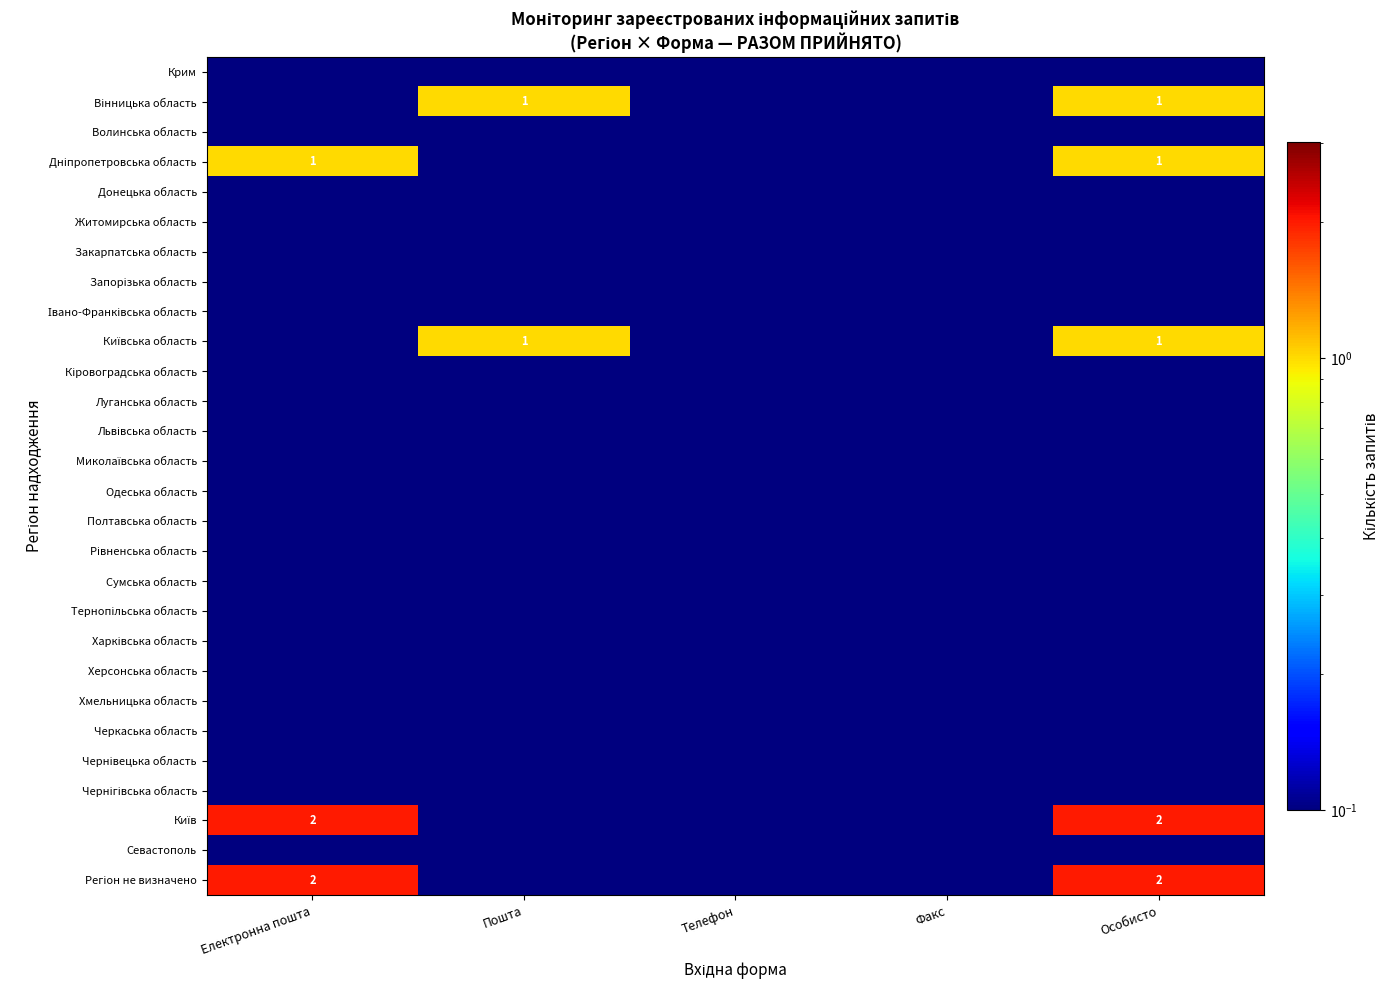

Which has a higher value, Особисто or Факс?

Особисто